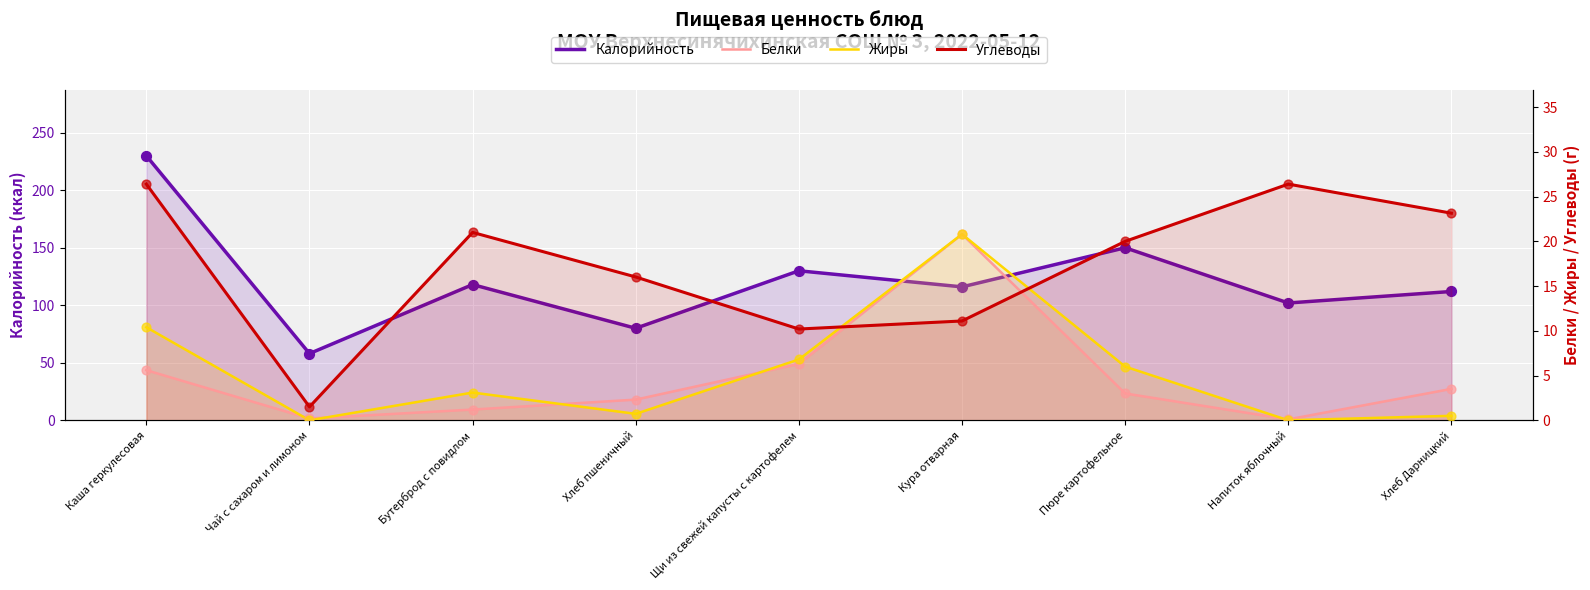

At which category is the sum across all series the highest?

Каша геркулесовая